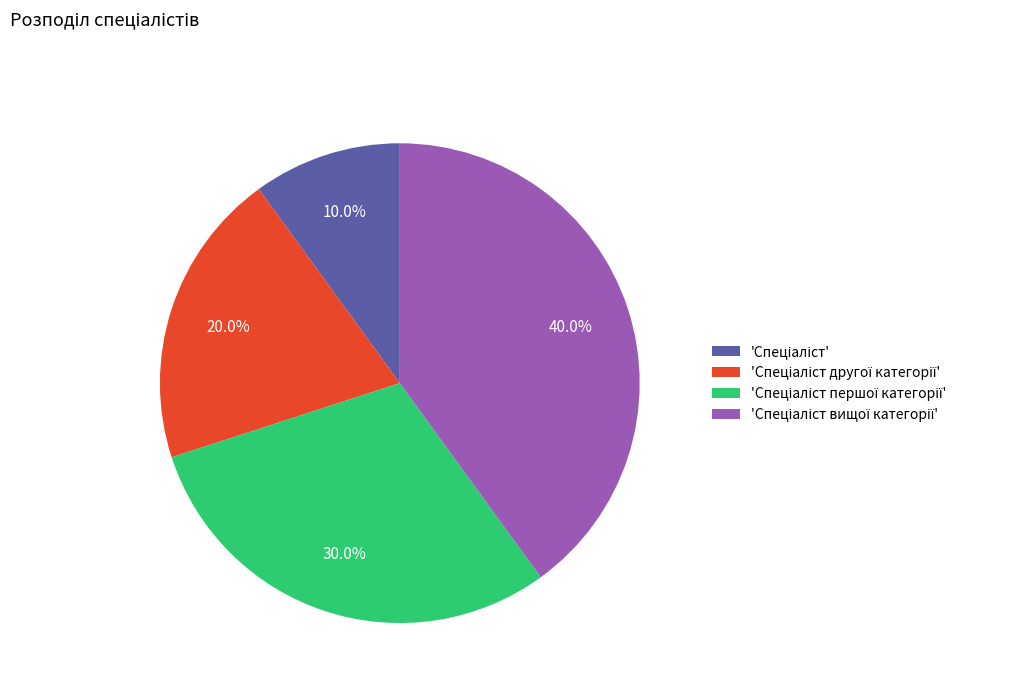

Count the number of slices in the pie.

4